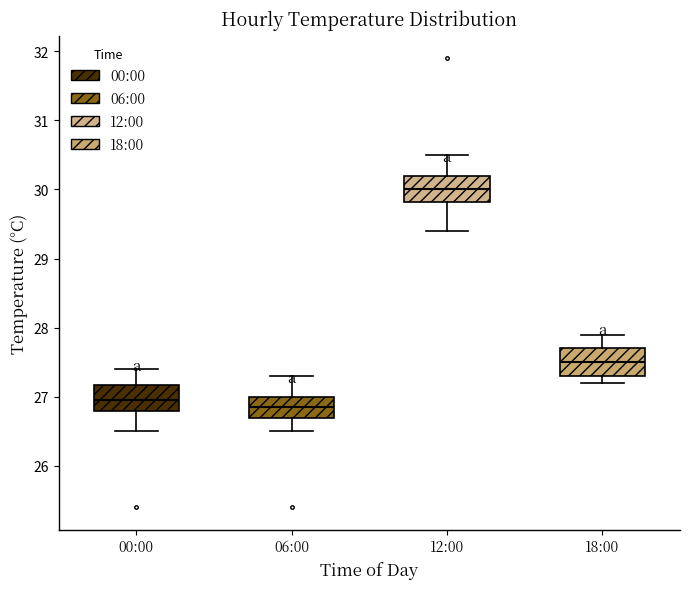

Which box has the highest median line?

12:00